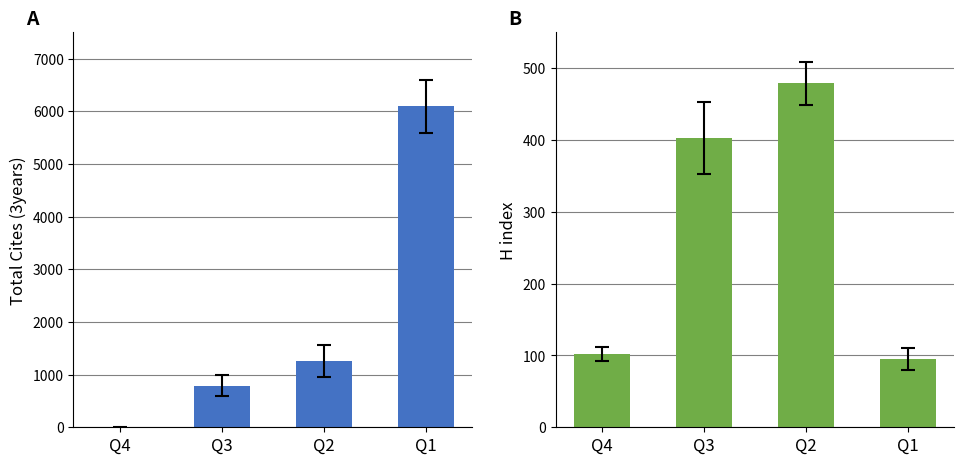

What is the difference between the maximum and second lowest values in the H index series?

377